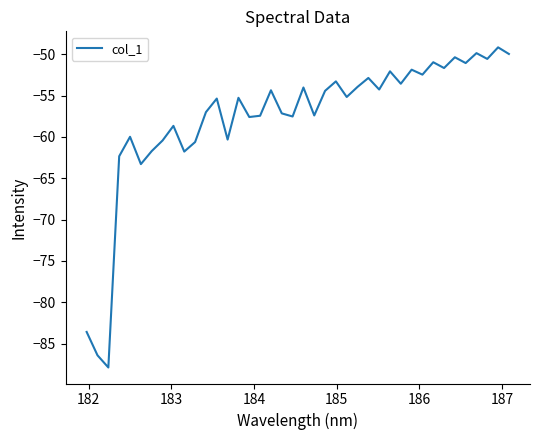

What is the smallest value displayed?

-87.9